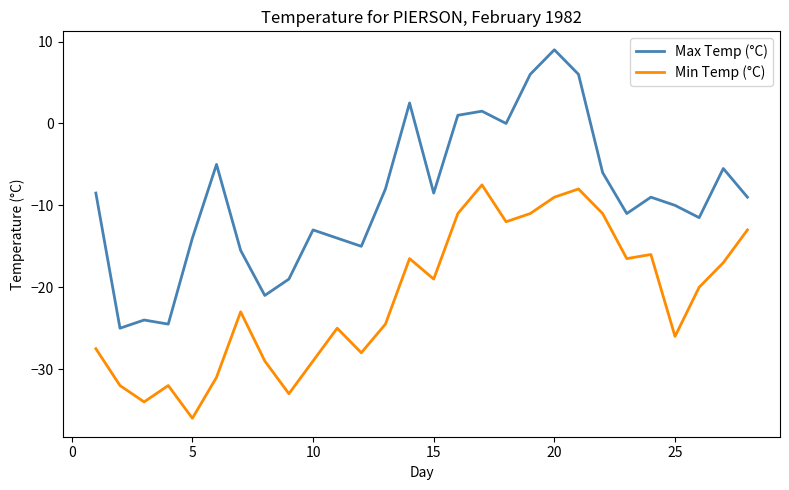

What is the difference between the maximum and minimum values in the Max Temp (°C) series?

34.0